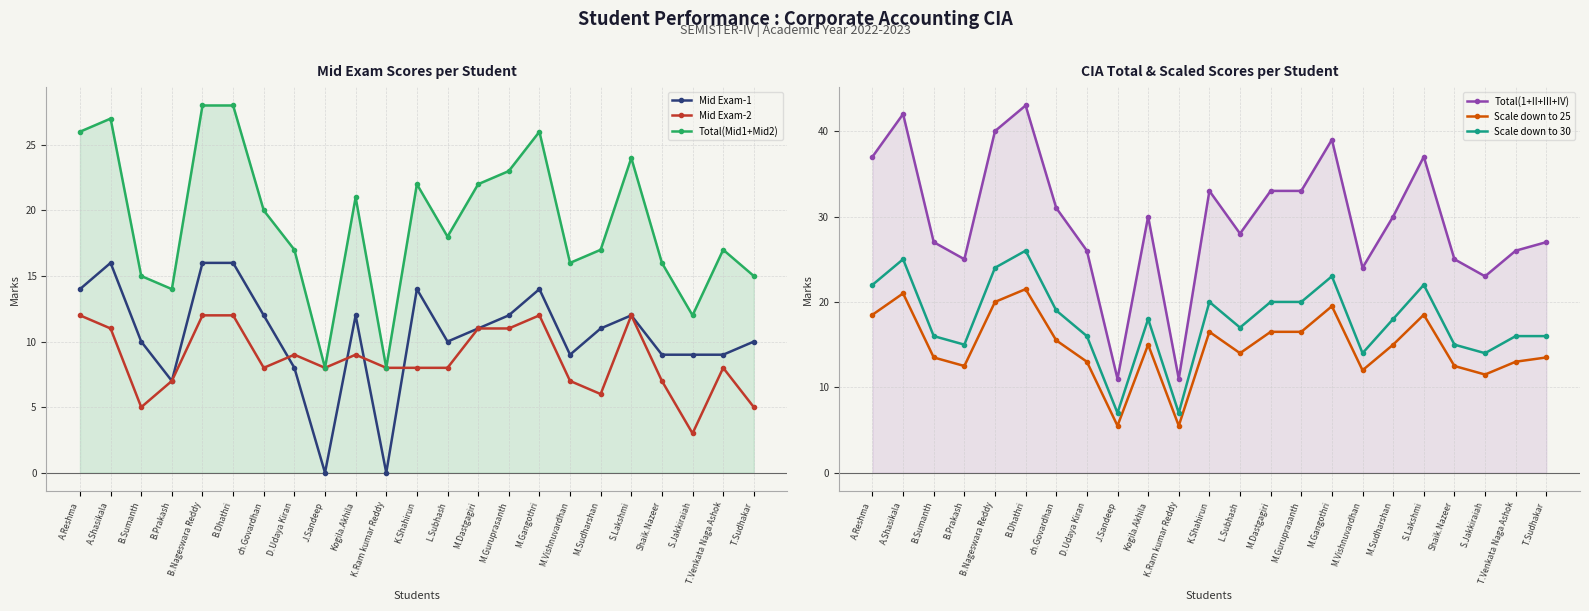

What is the maximum value shown in the chart?

43.0